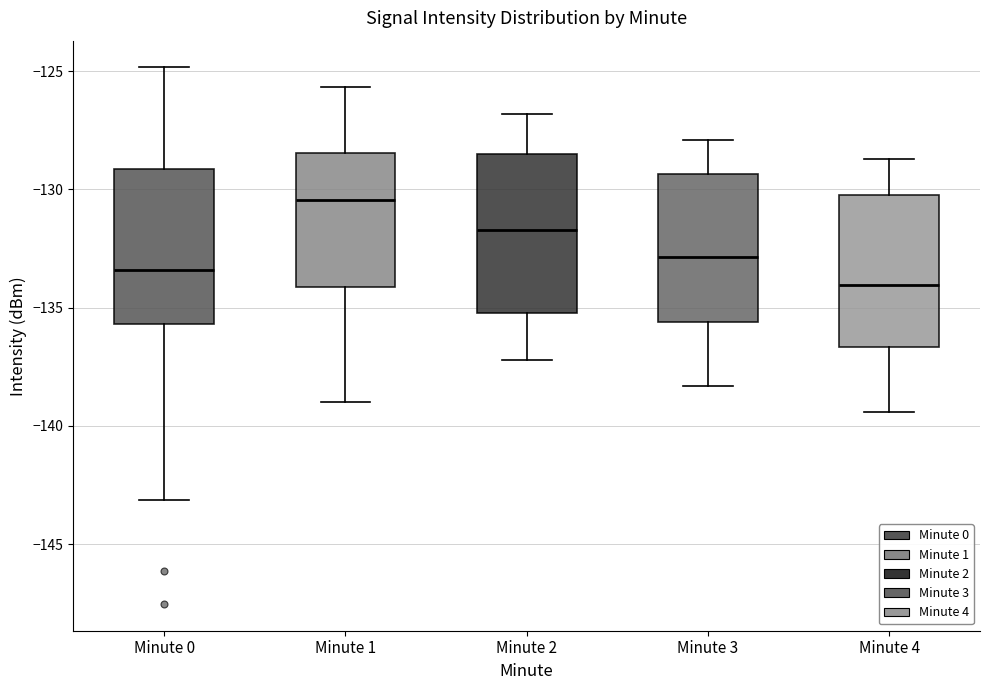

Which box has the lowest median line?

Minute 4